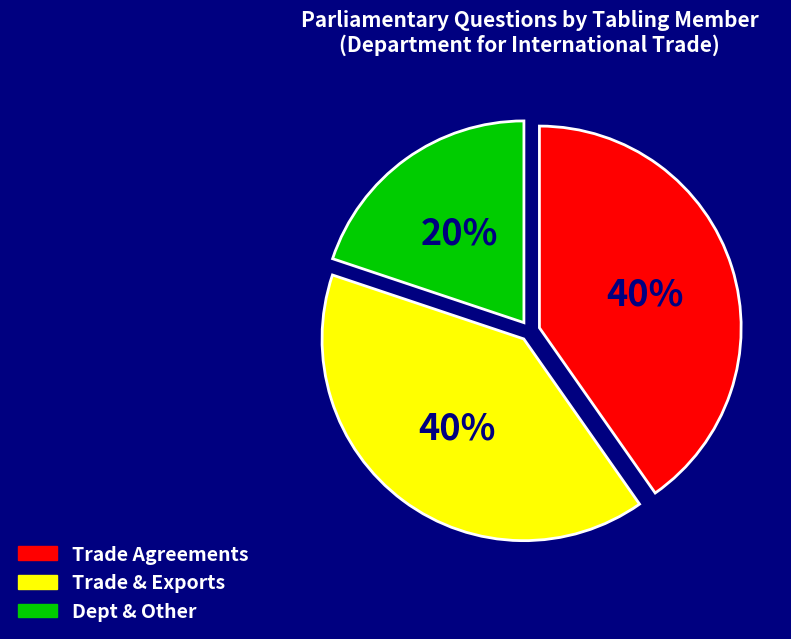

How many segments does this pie chart have?

3